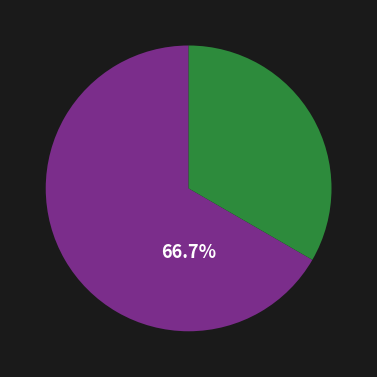

Is there any slice that represents more than half of the pie?

Yes